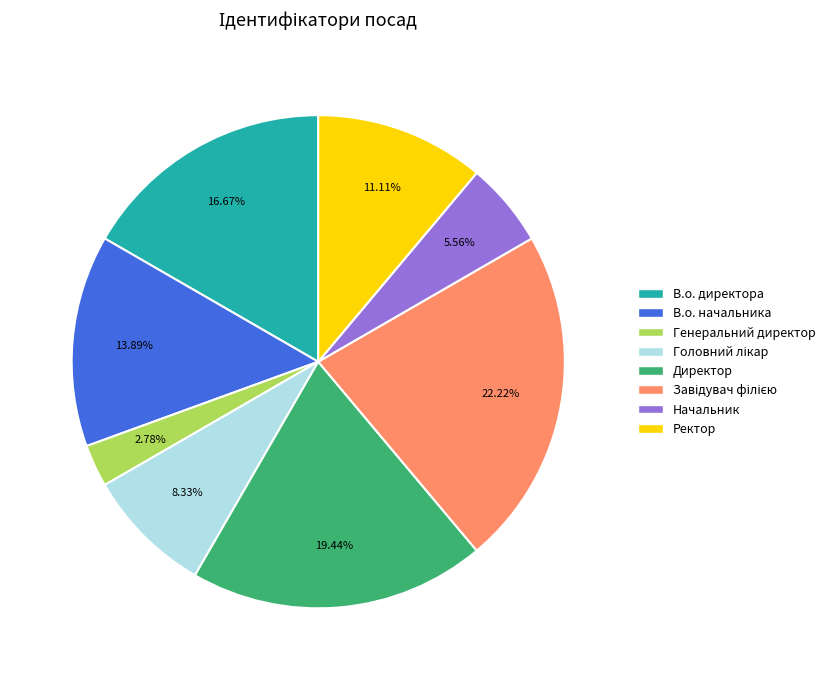

Does В.о. начальника account for over 50% of the chart?

No